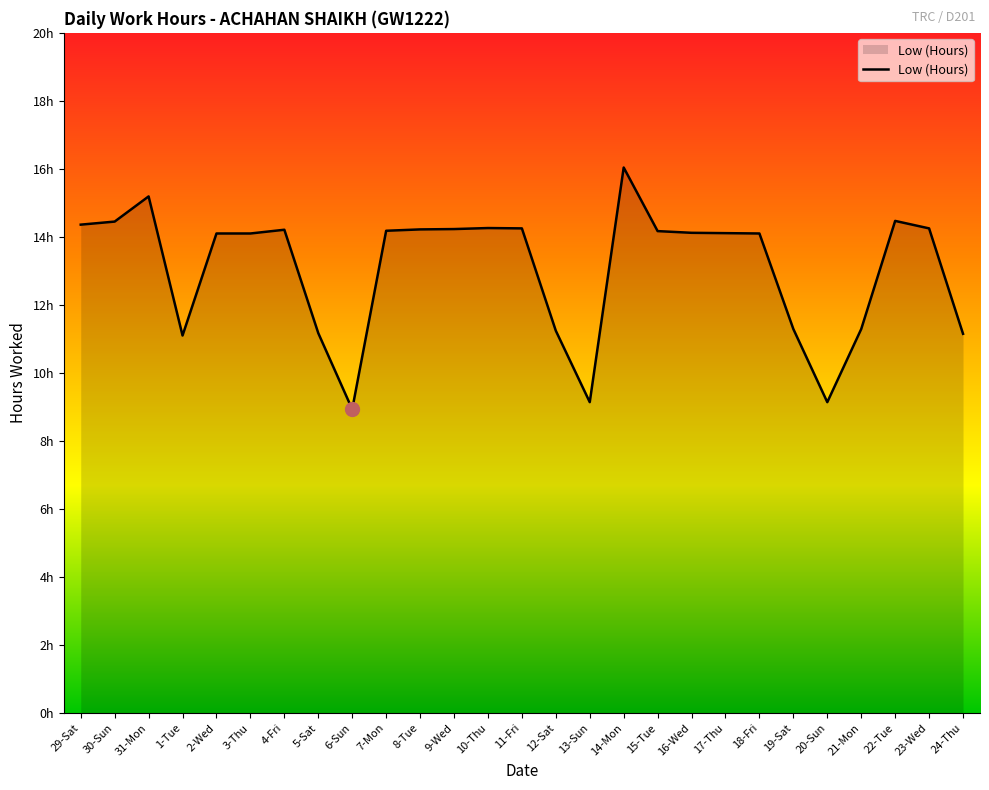

At which category does the data reach its first local peak?

31-Mon